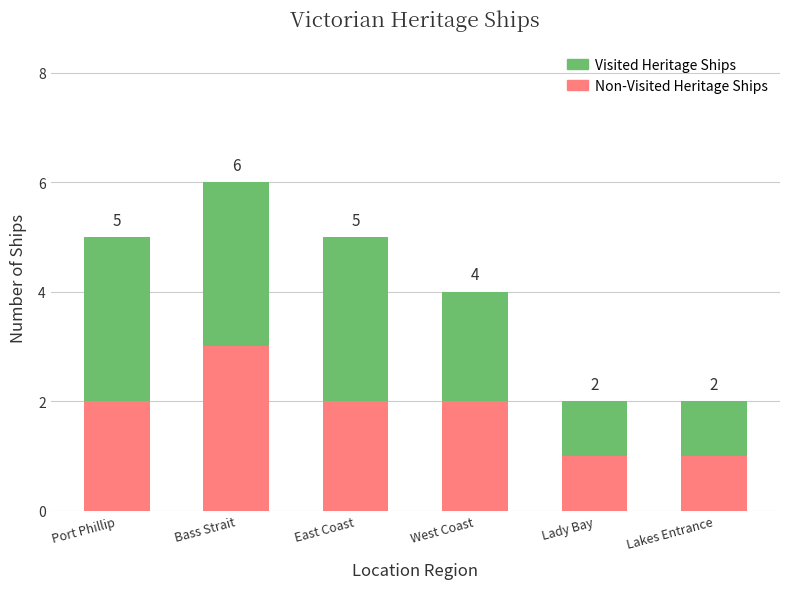

Are the bars grouped side by side (vs. stacked)?

No